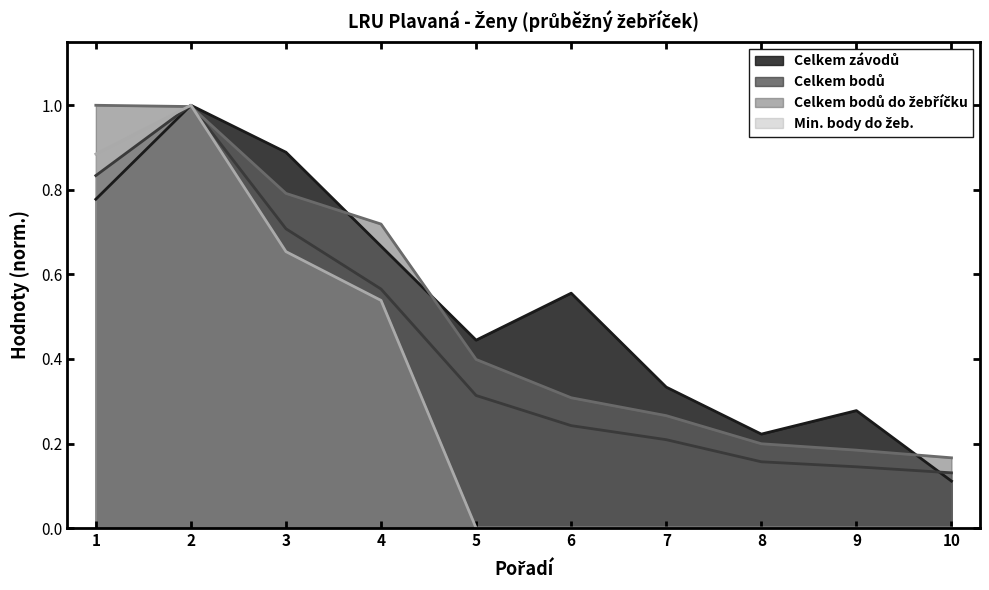

How many lines are shown in the chart?

4